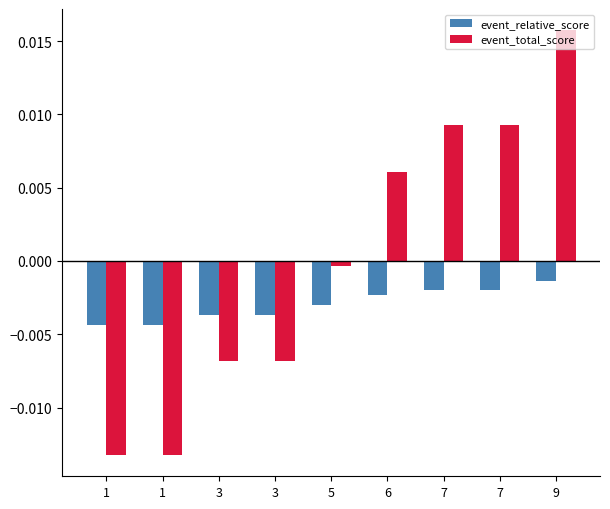

Which category has the highest value across all series?

9